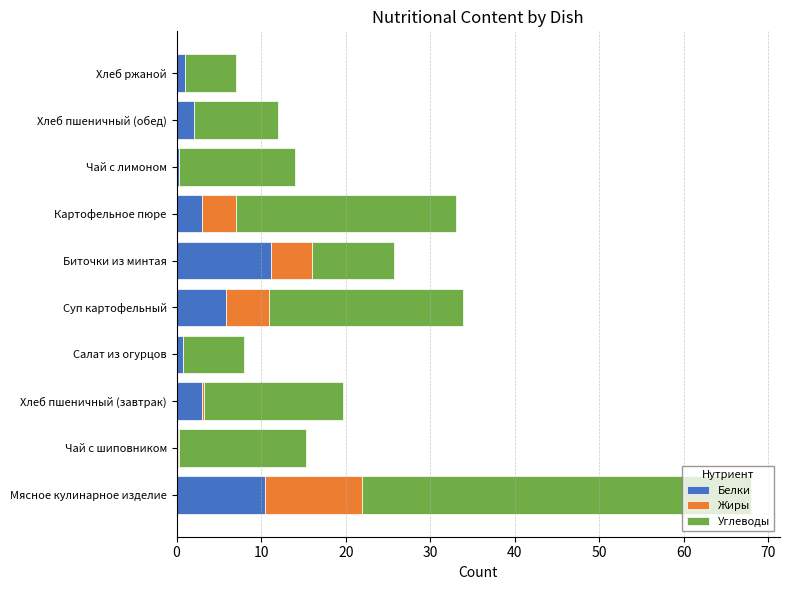

At which category is the sum across all series the highest?

Мясное кулинарное изделие